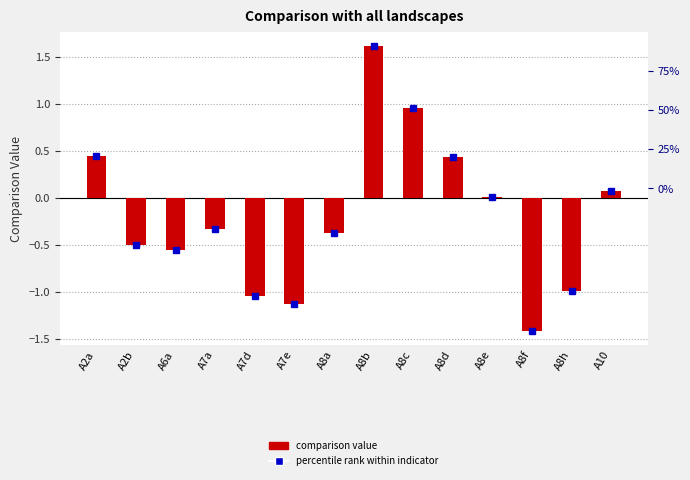

Are the bars horizontal?

No